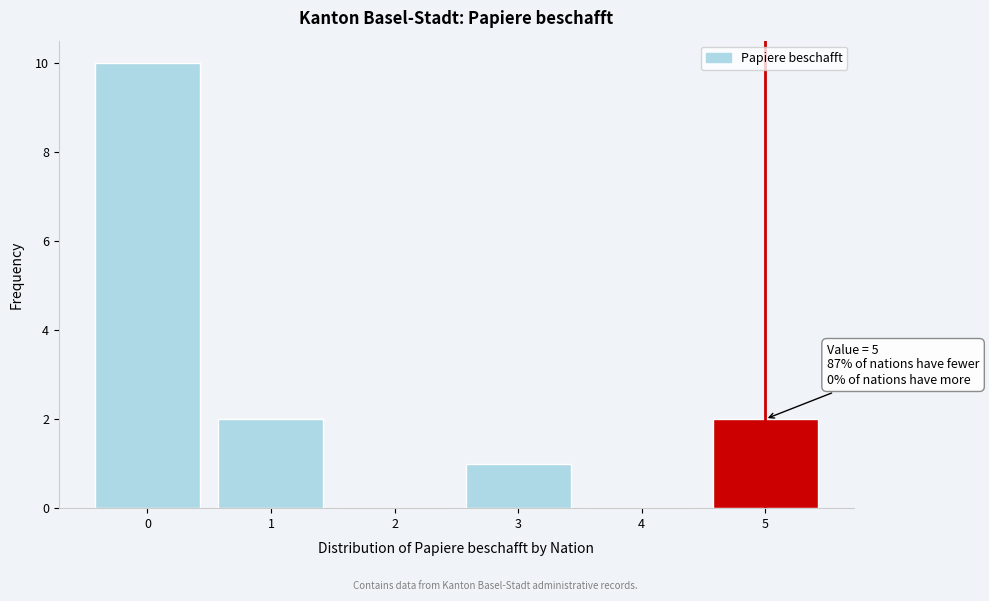

The value at 0 is 17. True or false?

False